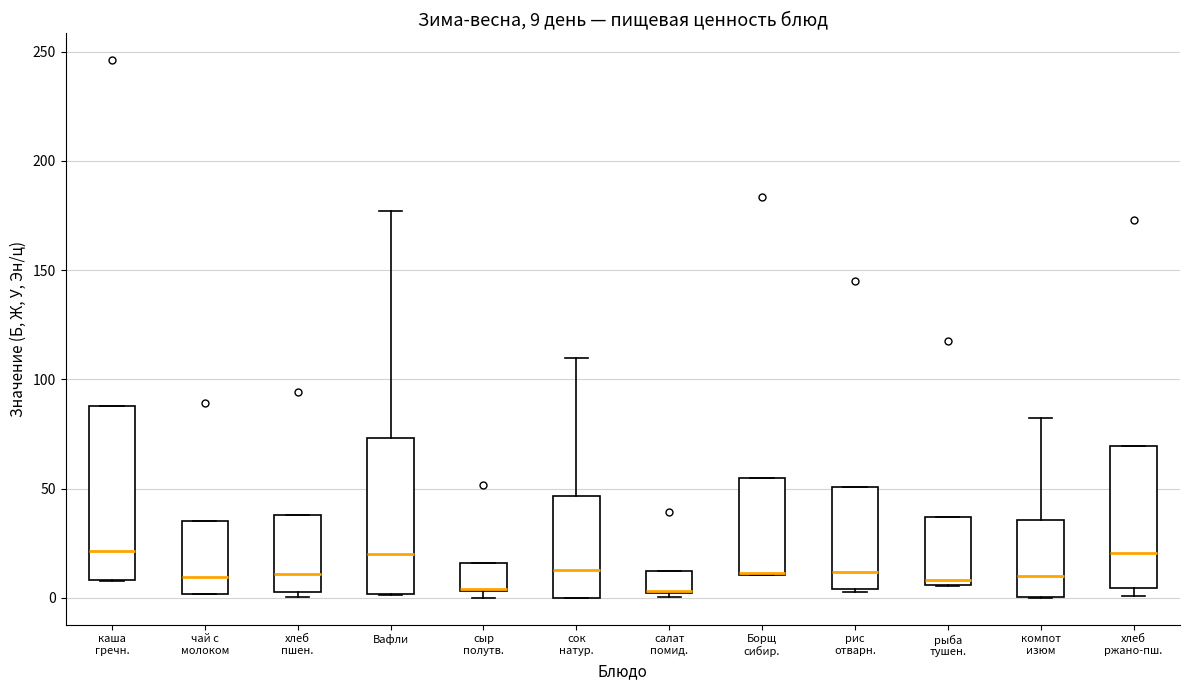

Comparing the boxes themselves (not the whiskers), which one is the tallest?

каша гречн.